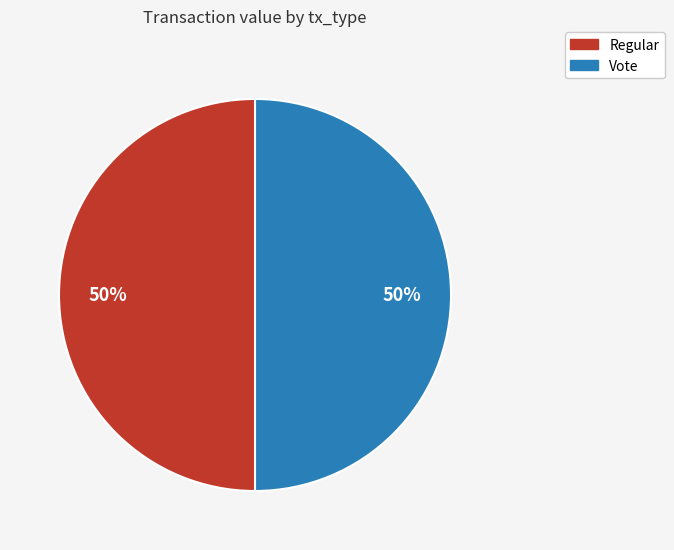

How many segments does this pie chart have?

2